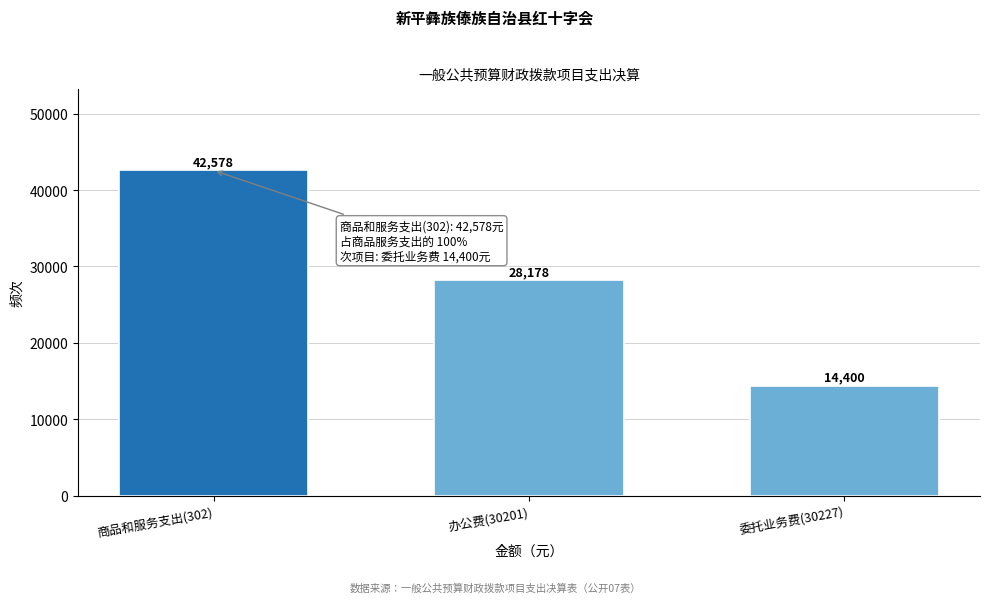

Reading right to left, transcribe all the data shown in this chart.

14400	28178	42578